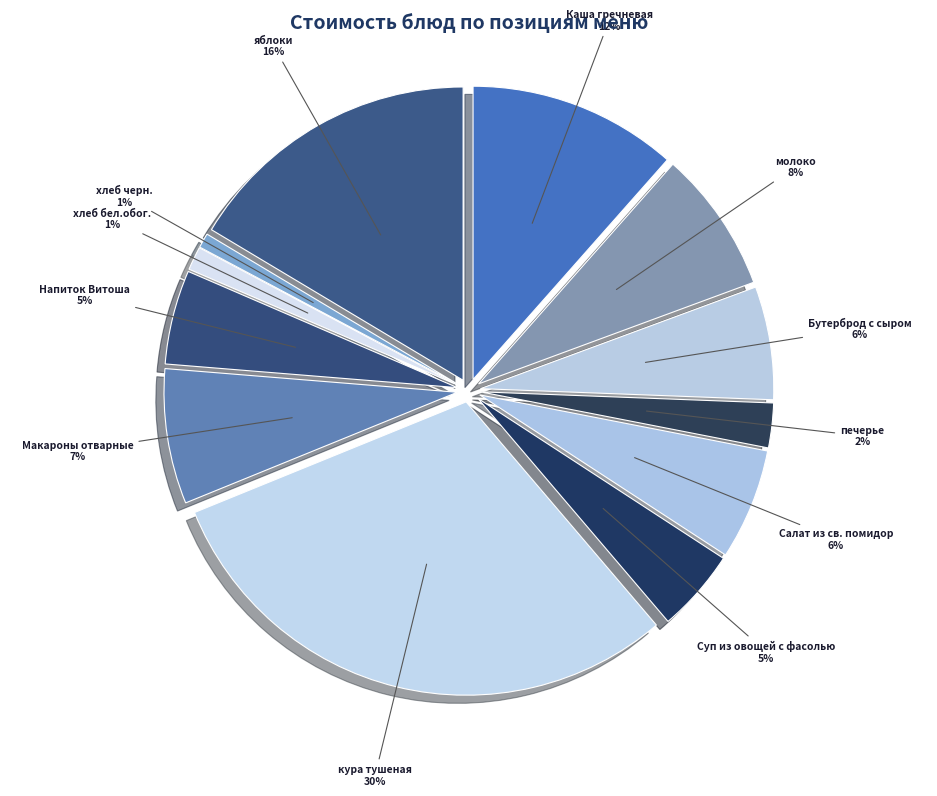

What percentage is the хлеб бел.обог. slice, to the nearest percent?

1%